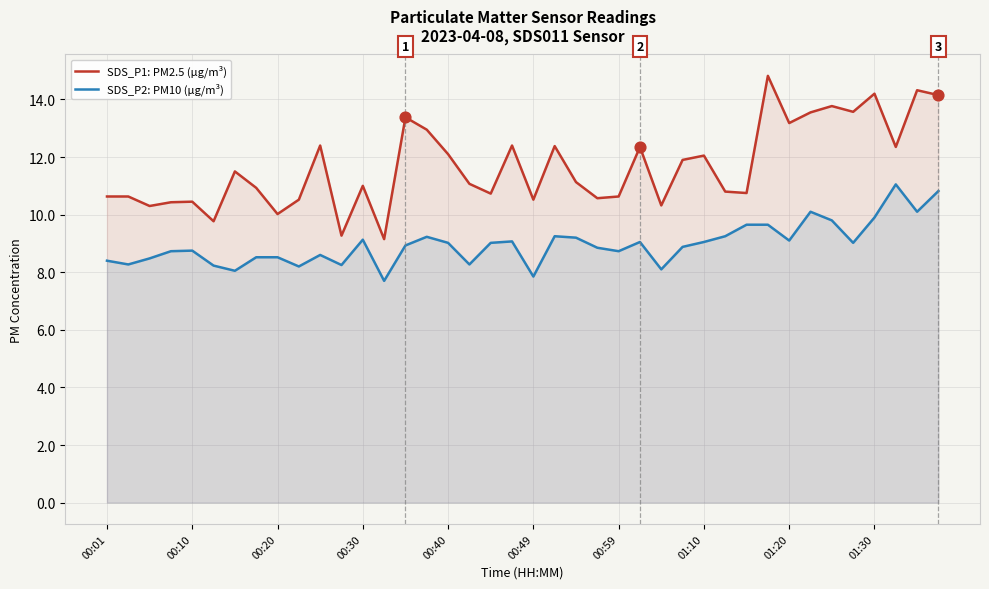

Which series contains the lowest Y value?

SDS_P2: PM10 (µg/m³)